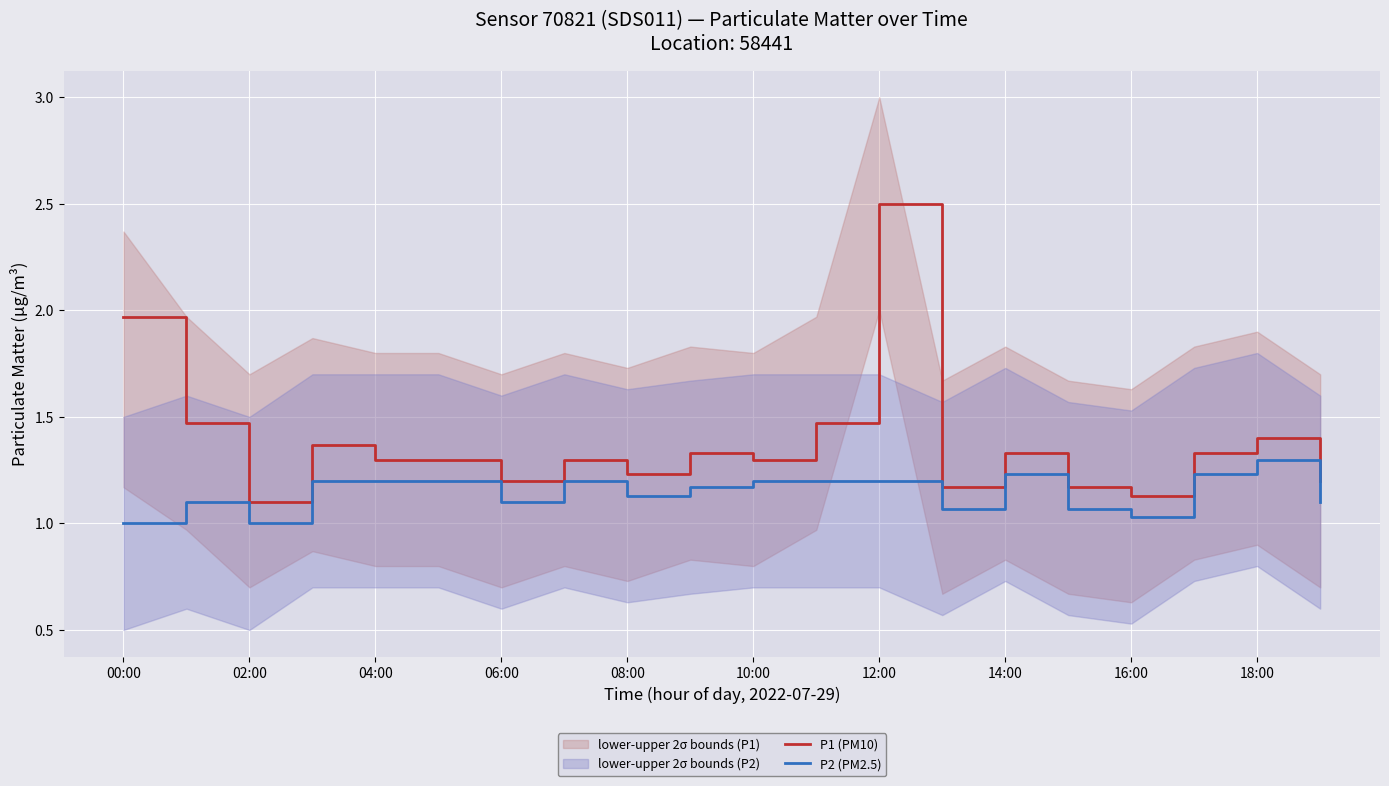

What is the maximum value shown in the chart?

2.5